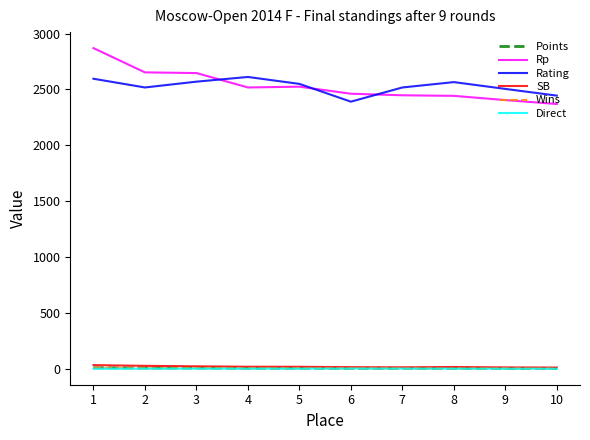

True or false: Direct and Rating intersect in this chart.

False